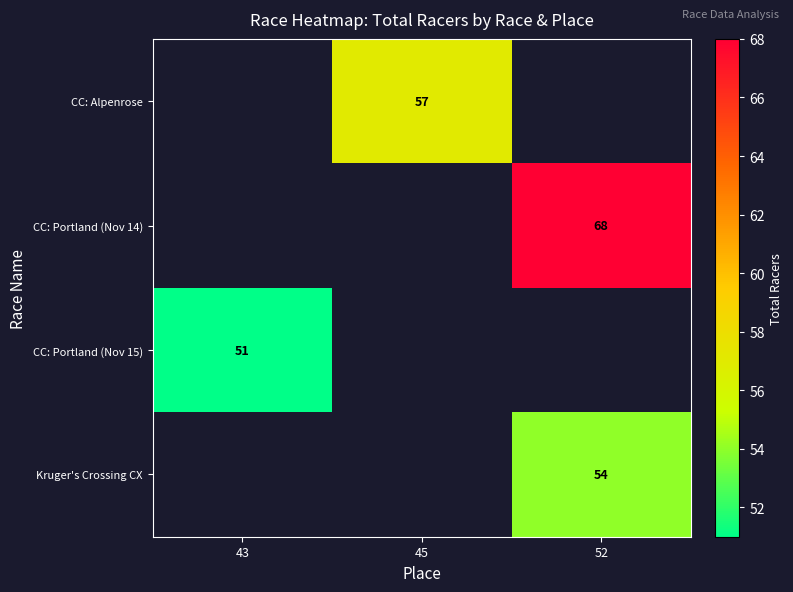

The Kruger's Crossing CX series shows 92 at 52. True or false?

False